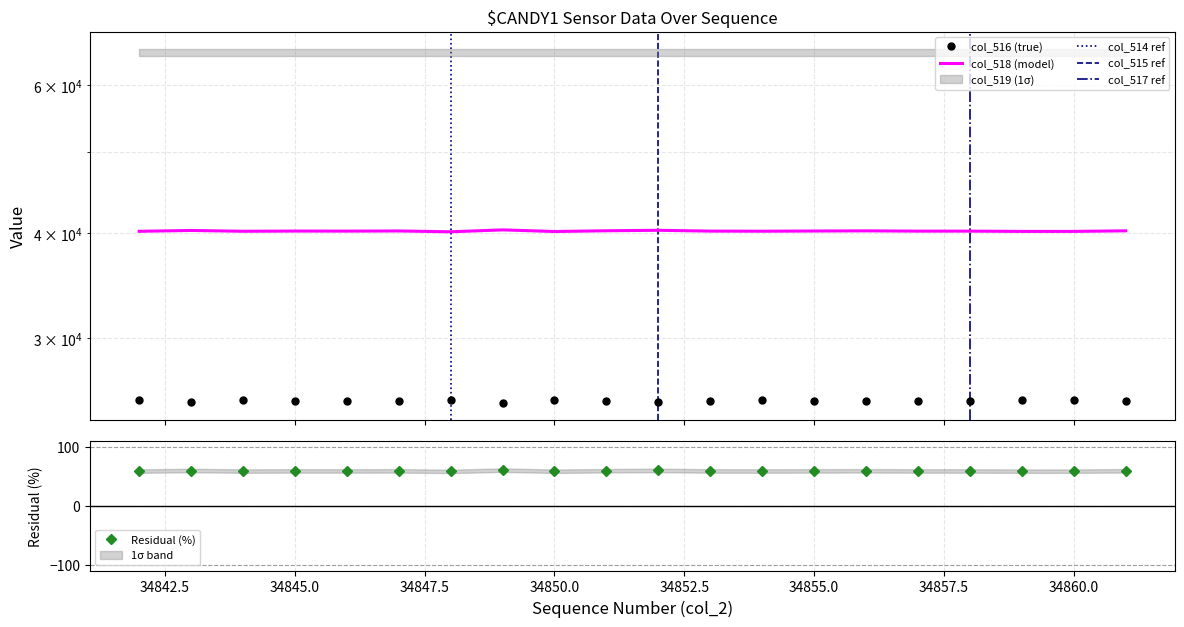

Which series has the widest spread of values?

col_516